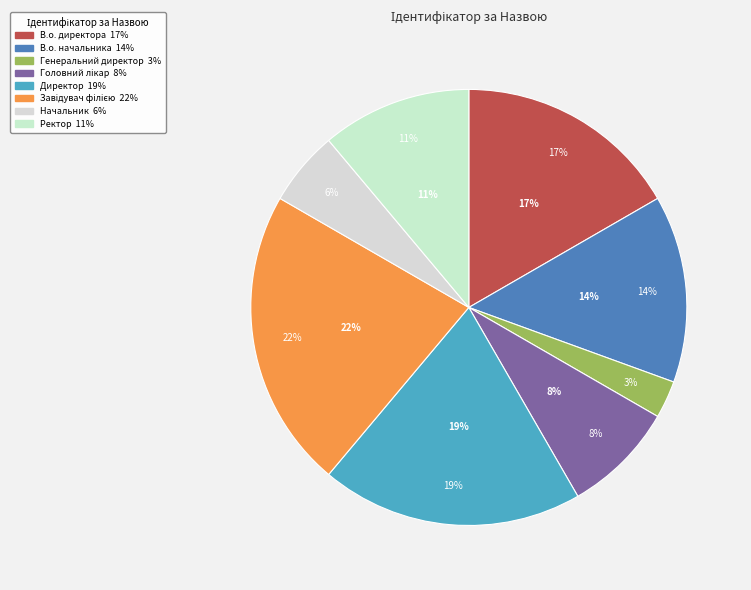

What is the ratio of the value at Начальник to the value at Головний лікар?

0.7